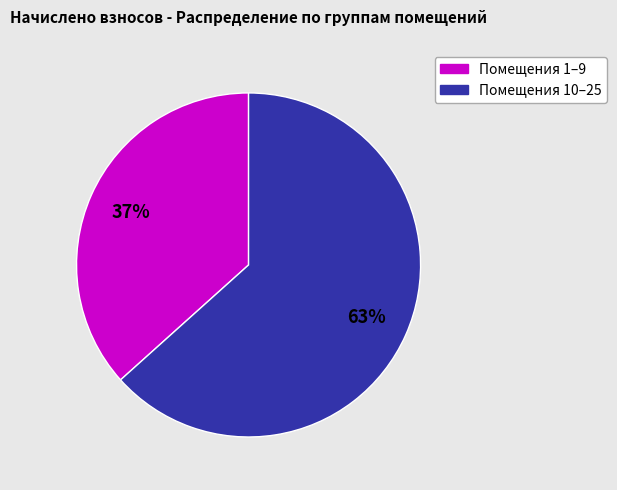

To the nearest percent, what is the average slice percentage?

50%